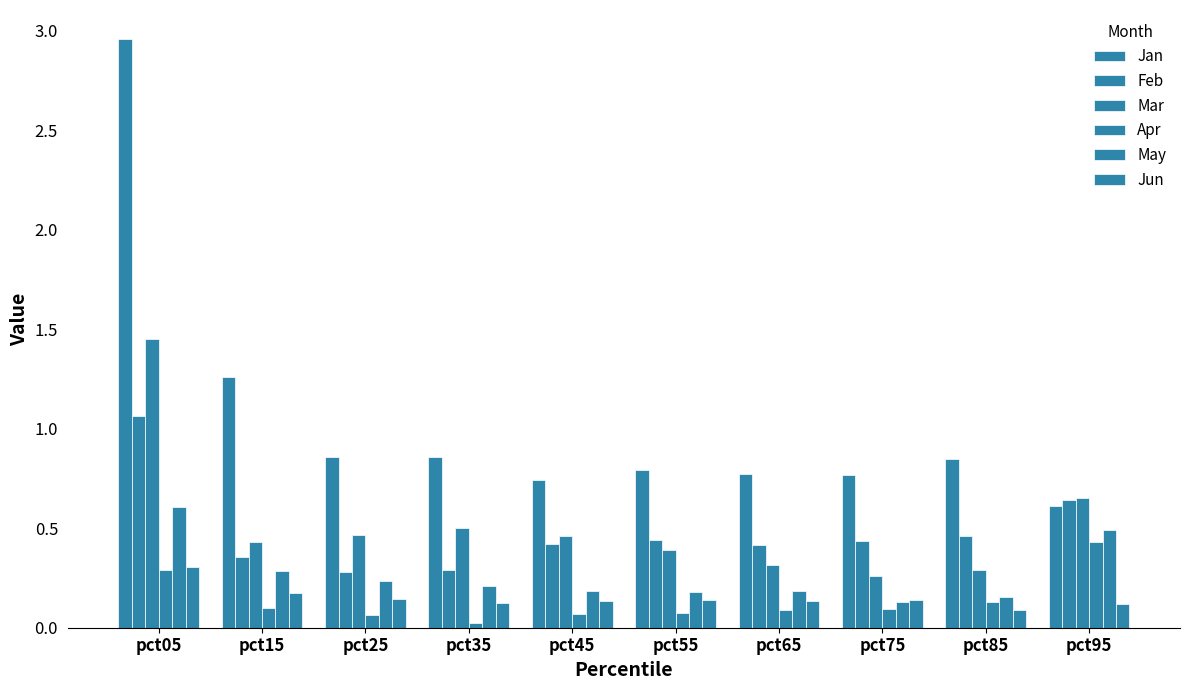

What is the total value across all series at pct75?

1.8